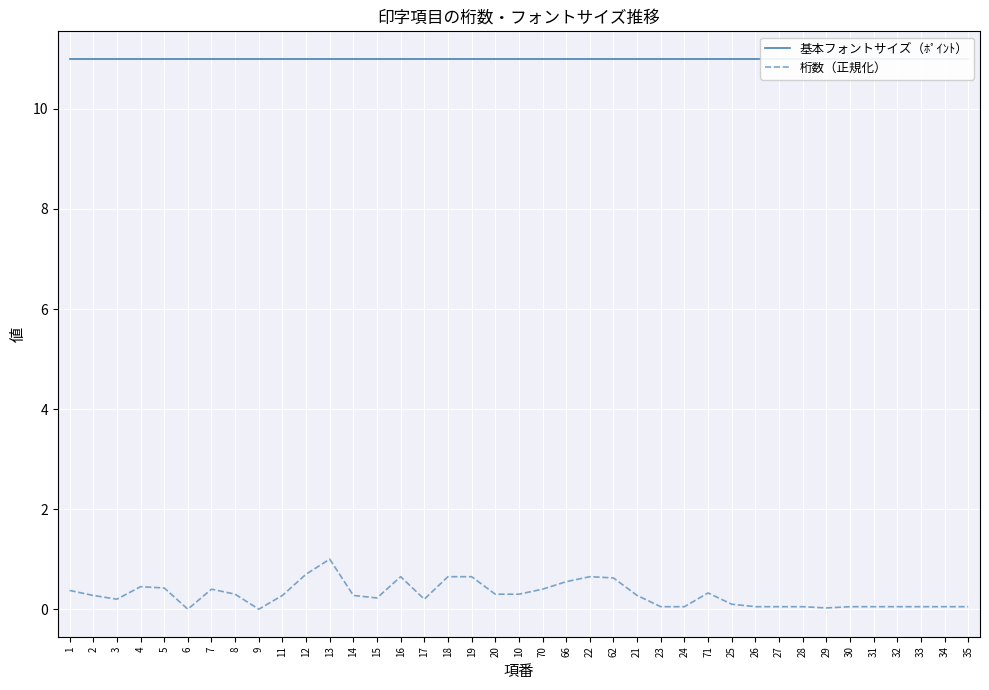

True or false: 基本フォントサイズ（ﾎﾟｲﾝﾄ） and 桁数（正規化） intersect in this chart.

False